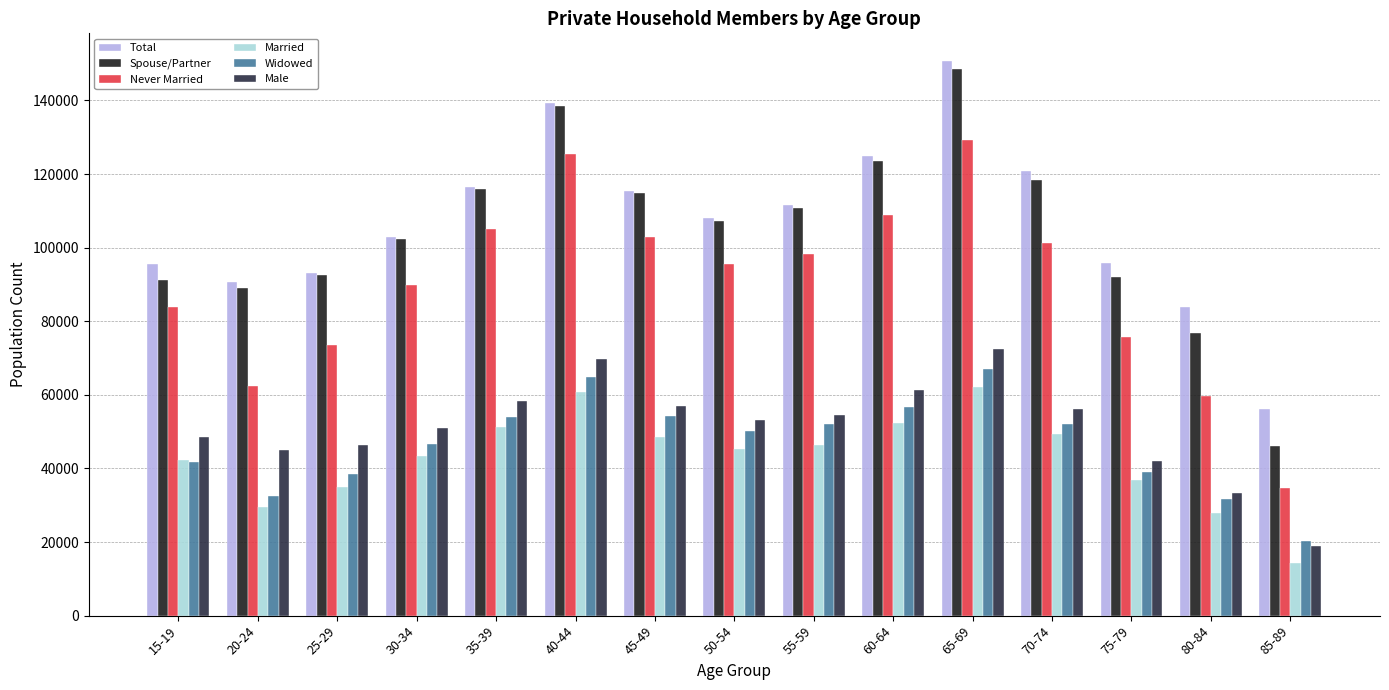

What is the average value of the Widowed series?

46754